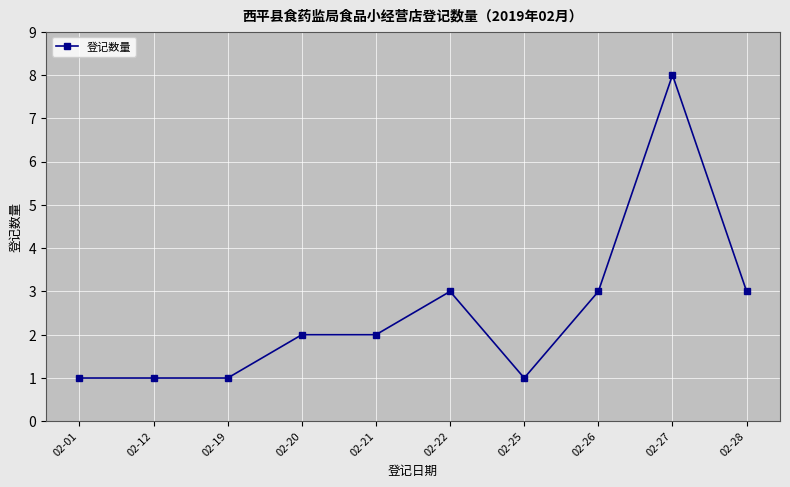

True or false: the data has more than 0 interior local peaks.

True